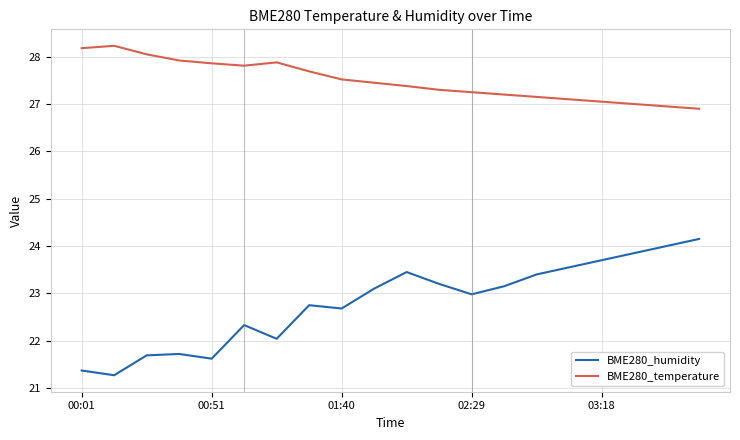

How many lines are shown in the chart?

2